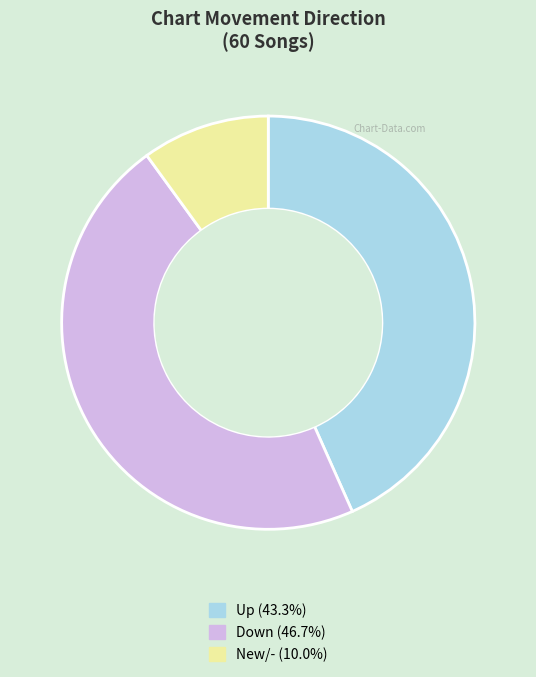

How many segments does this pie chart have?

3